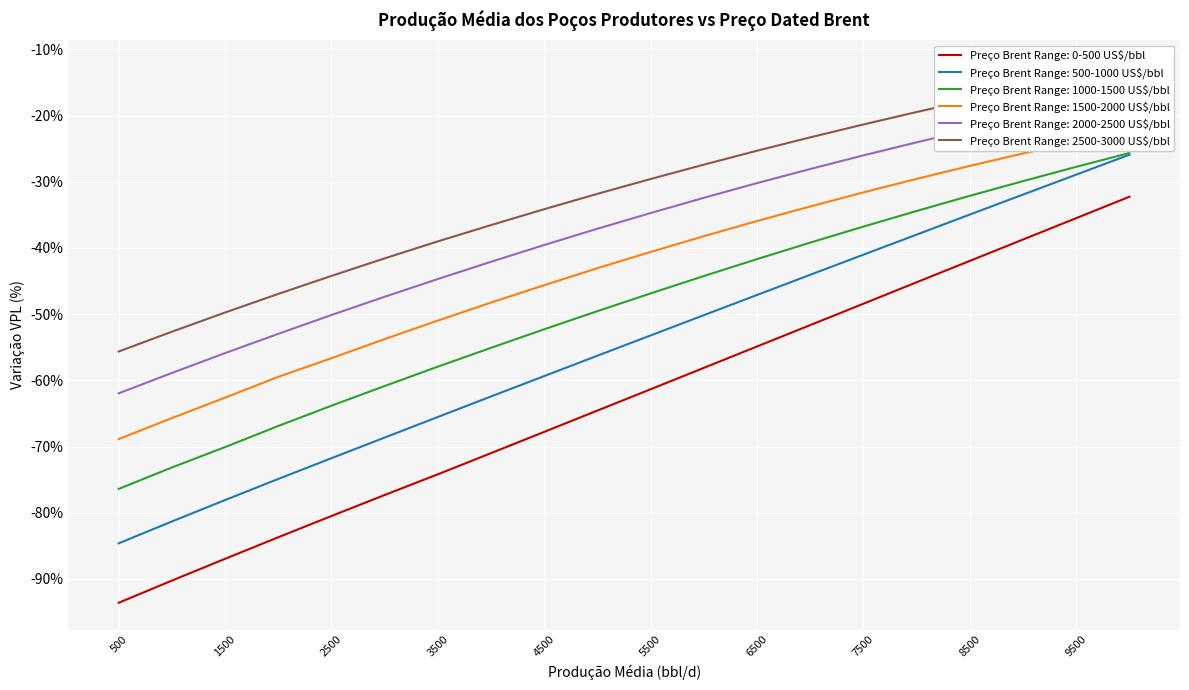

Which series has the largest total across all categories?

2500-3000